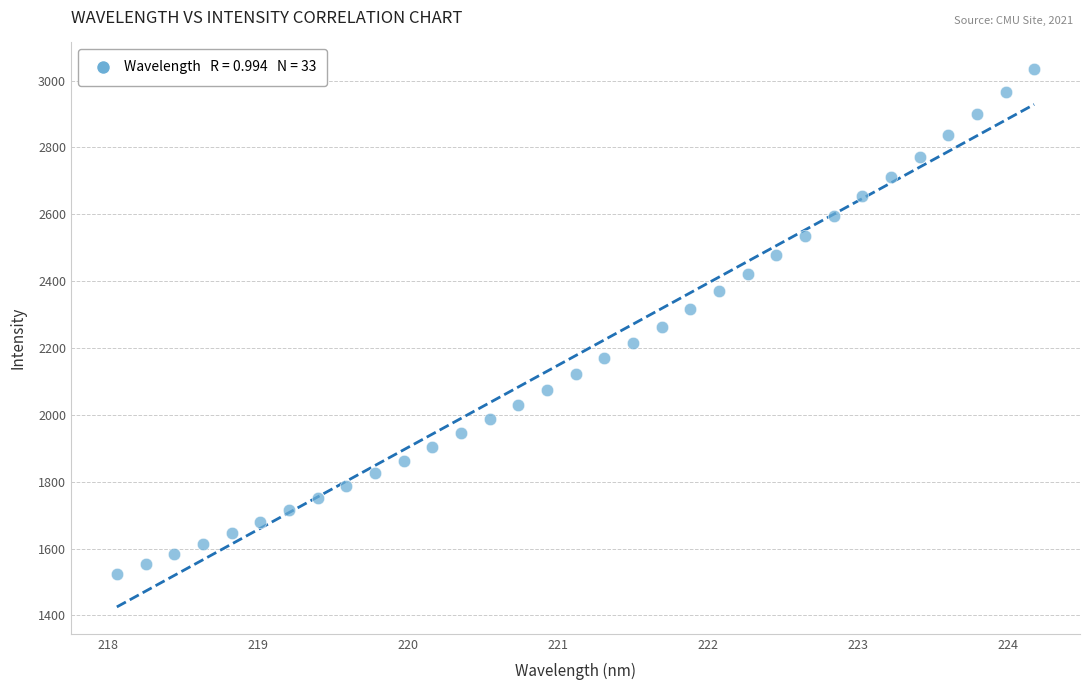

What is the range of X values (max minus min)?

6.1